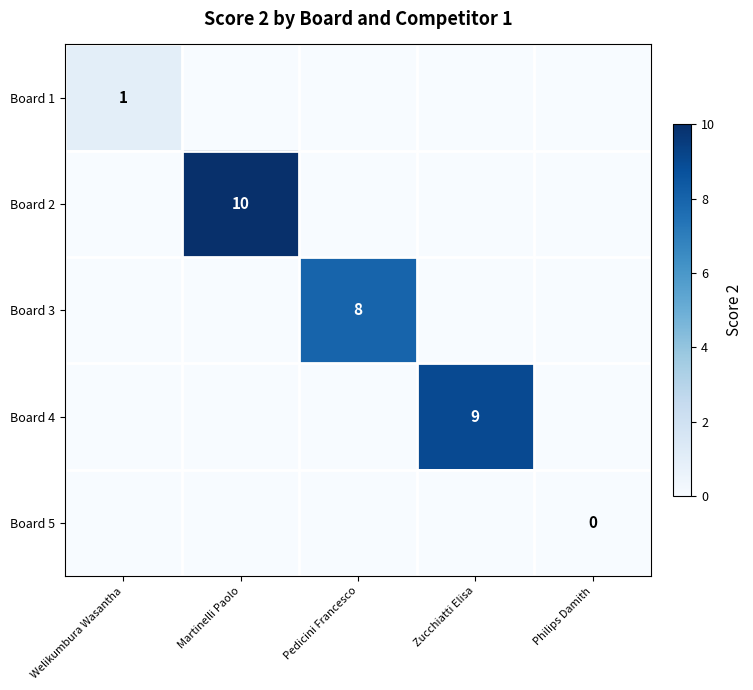

Which series changed the most between Martinelli Paolo and Pedicini Francesco?

Board 2